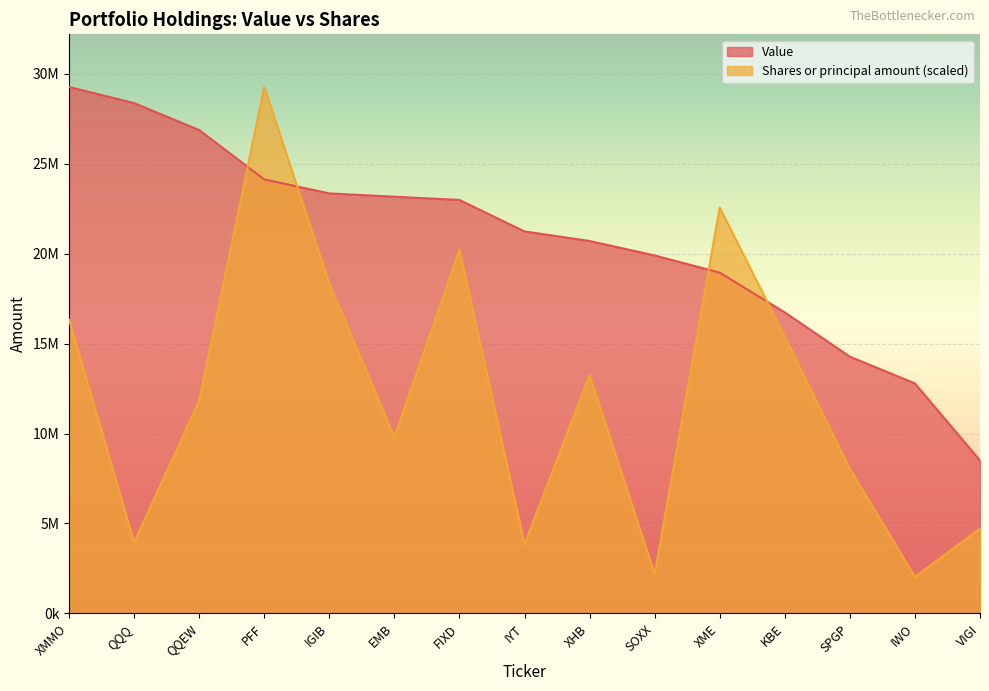

Which series has the largest range (max minus min)?

Shares or principal amount (scaled)